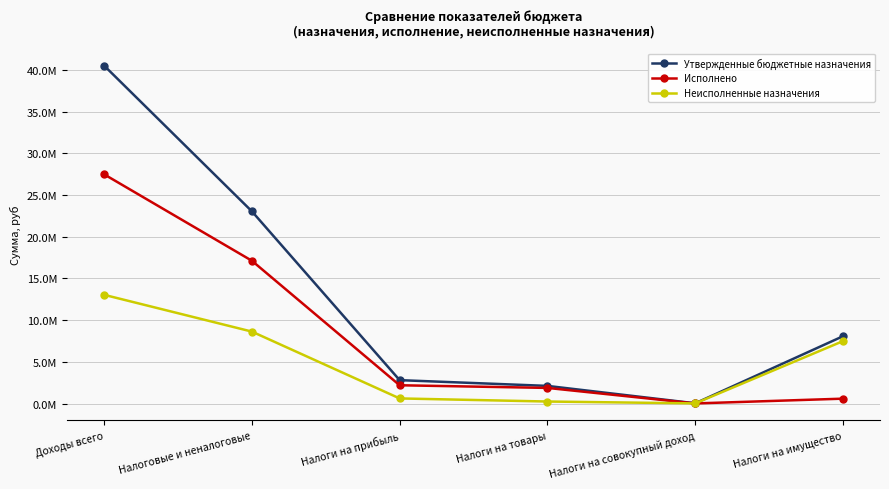

Does the chart display data point markers on the line(s)?

Yes